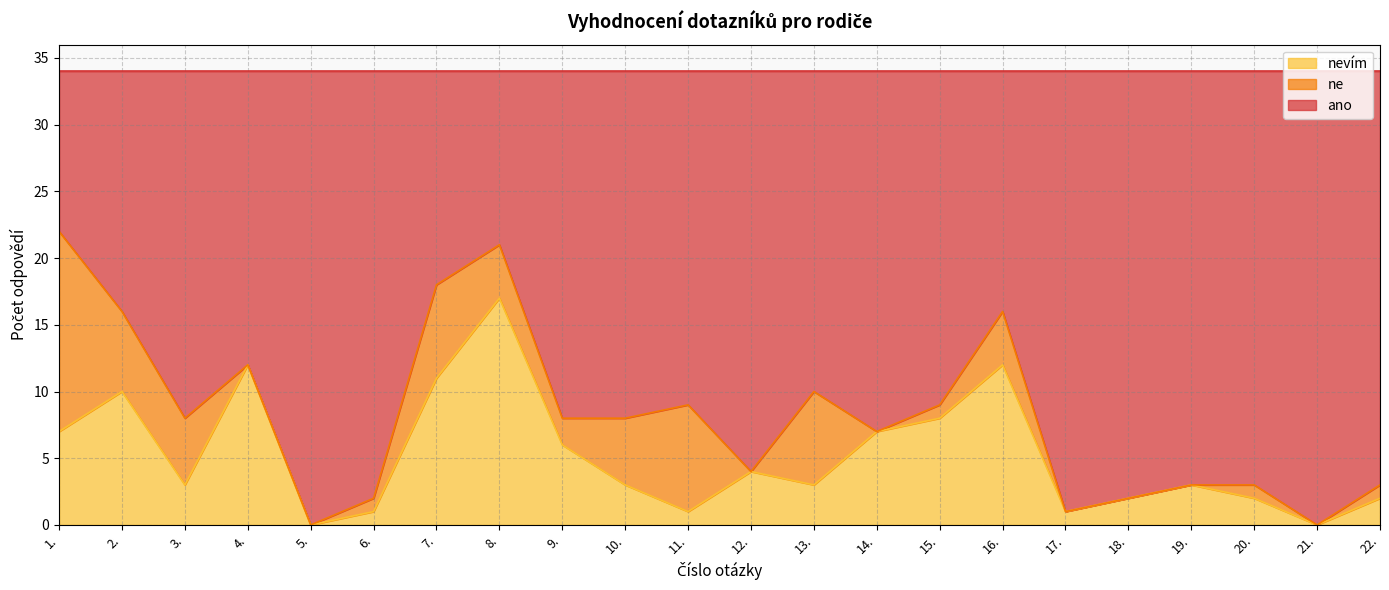

True or false: ano and nevim intersect in this chart.

False